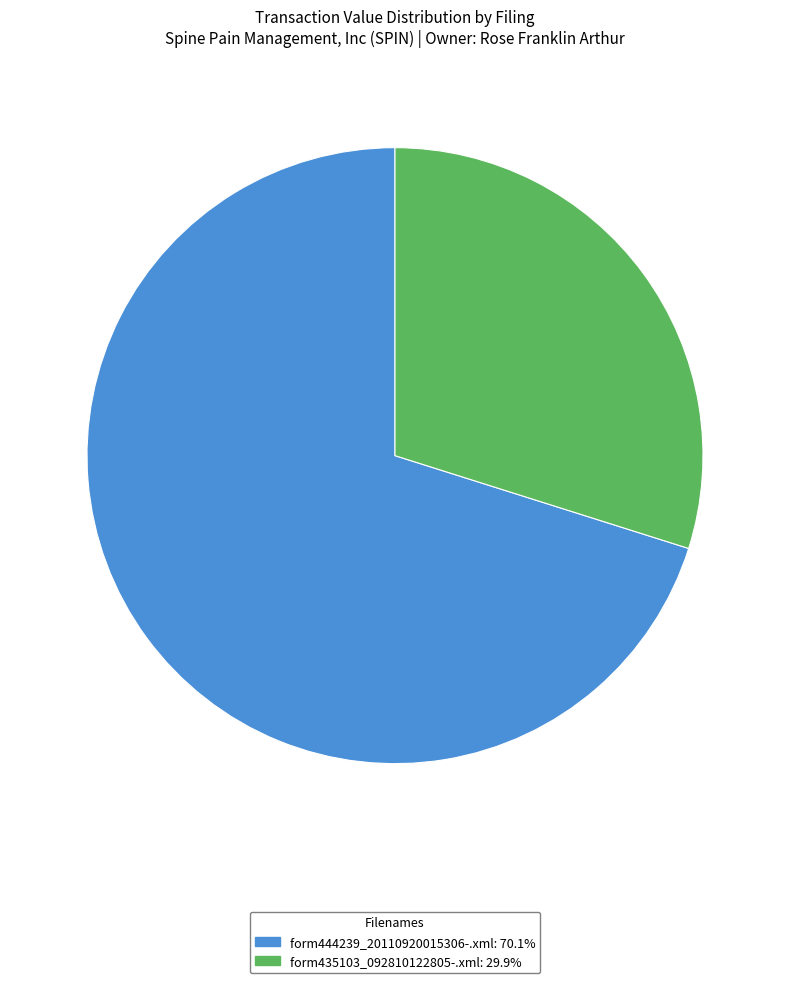

Do form435103_092810122805-.xml and form444239_20110920015306-.xml together represent more than half of the pie?

Yes